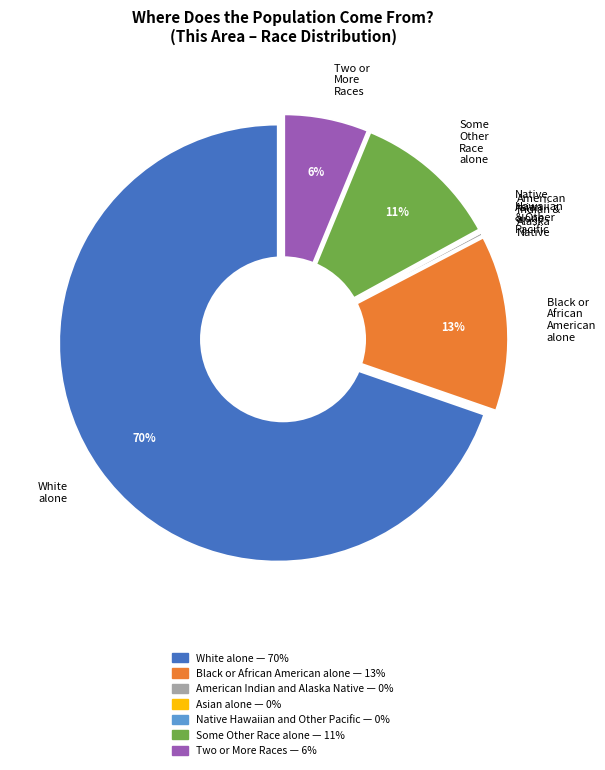

The White alone slice represents 70% of the pie. True or false?

True